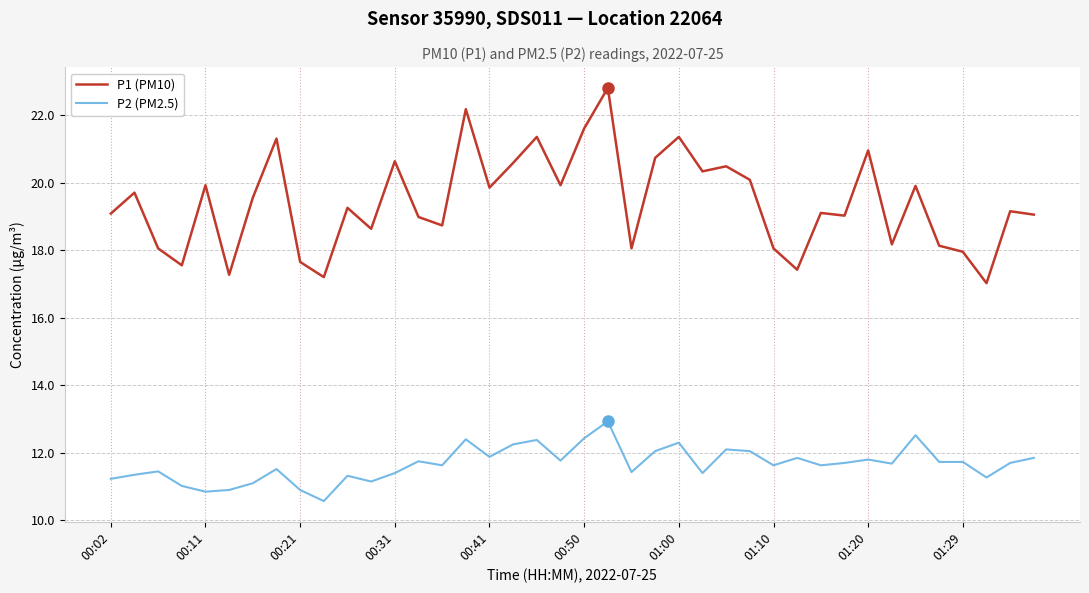

True or false: P1 (PM10) has more than 0 points higher than both neighbors.

True